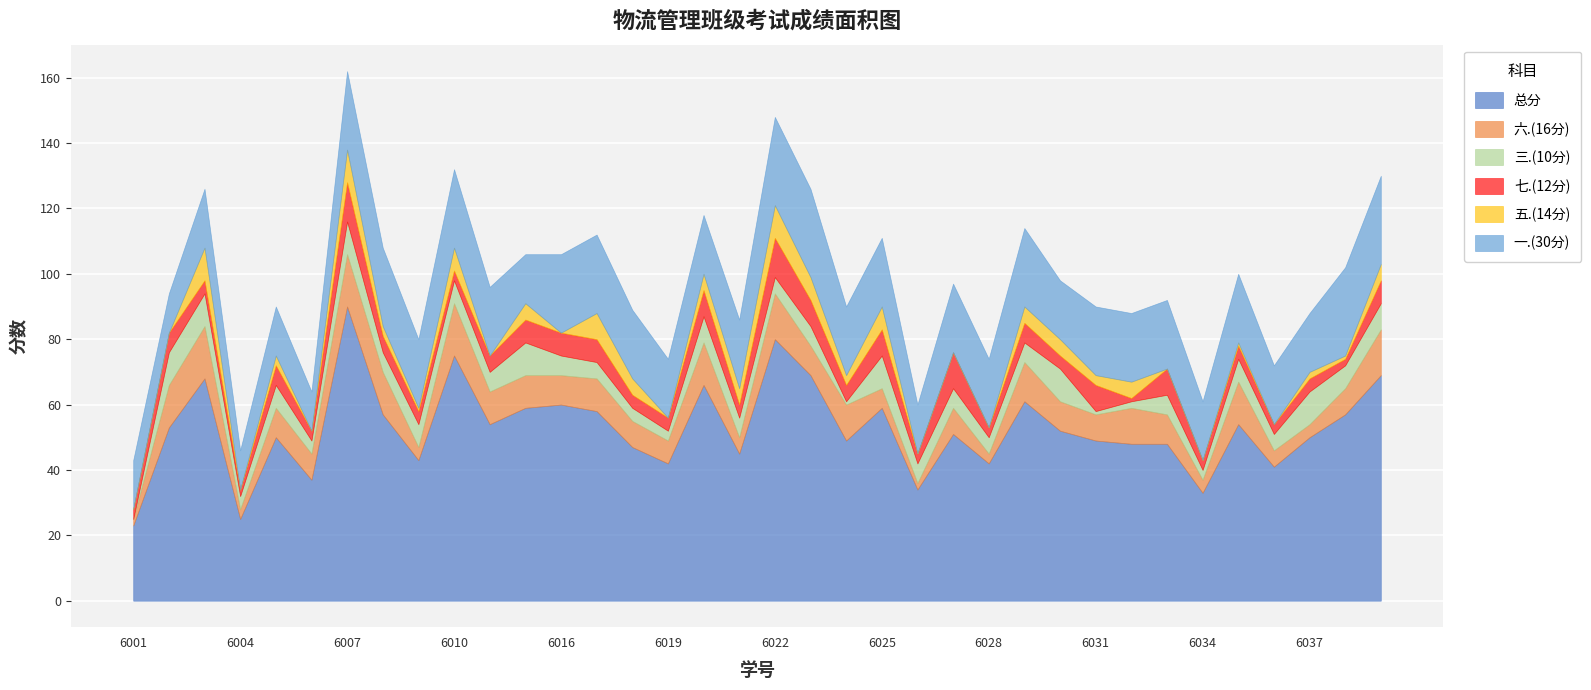

After their last crossing, which series has the higher values: 三.(10分) or 五.(14分)?

三.(10分)